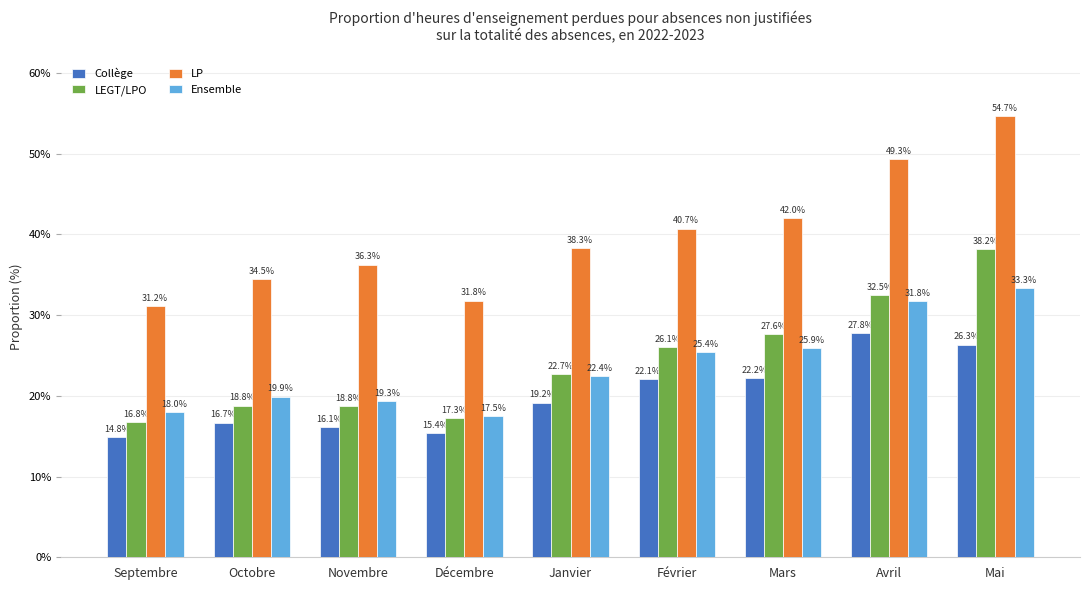

What is the lowest value of the LP series?

31.2